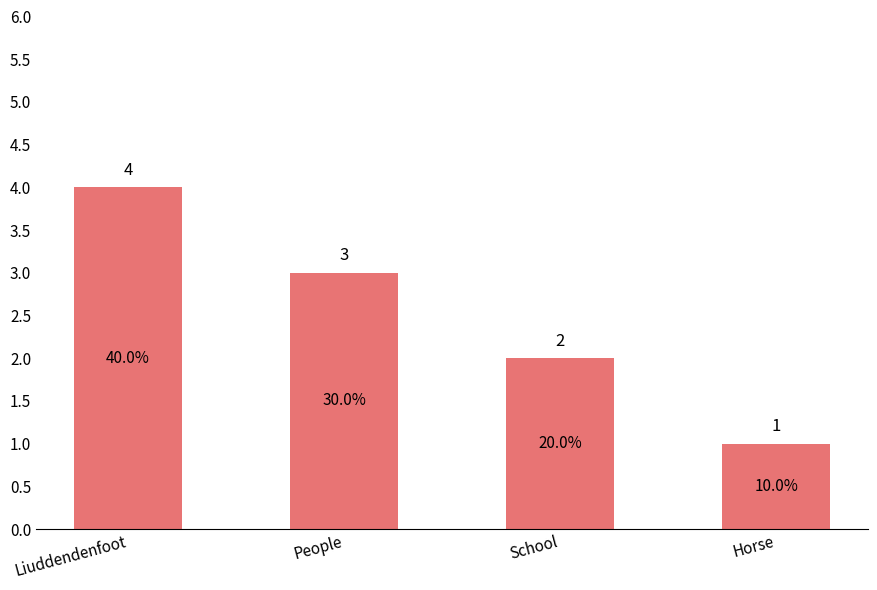

Reading left to right, list all the values displayed in this chart.

4	3	2	1